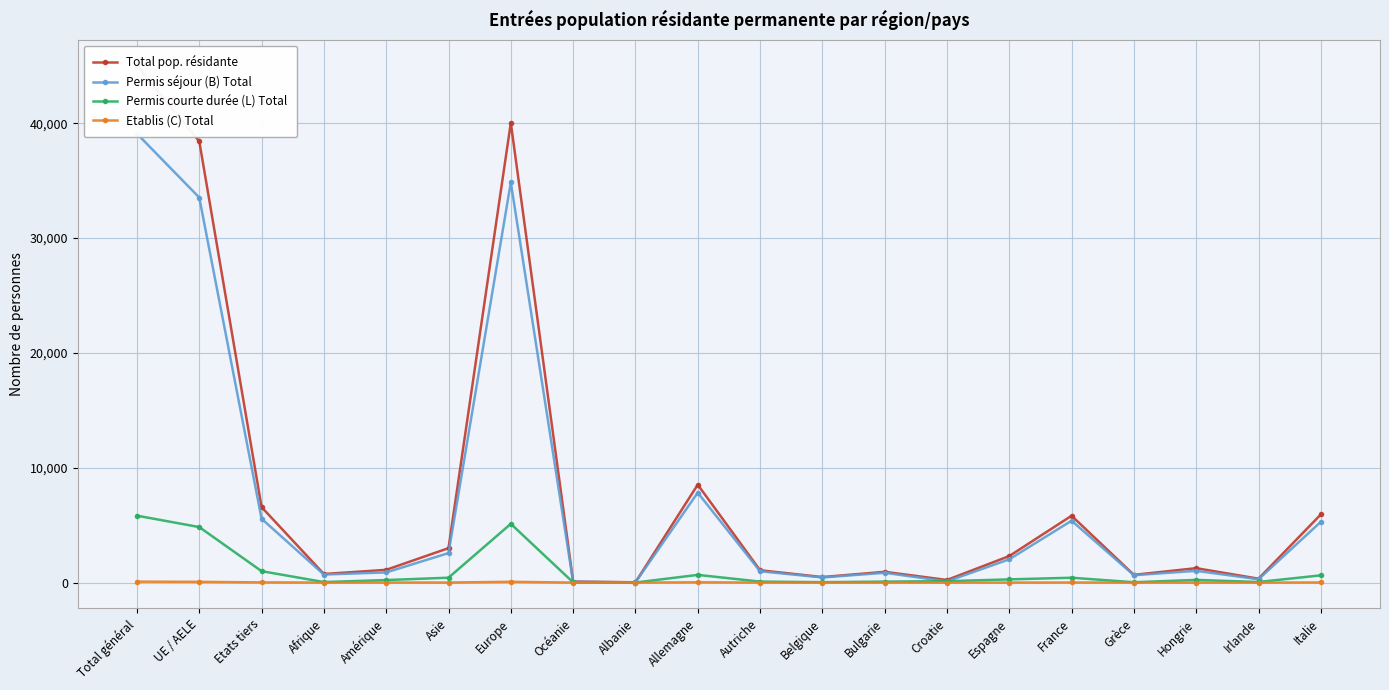

Where is the first local maximum for Etablis (C) Total?

Amérique